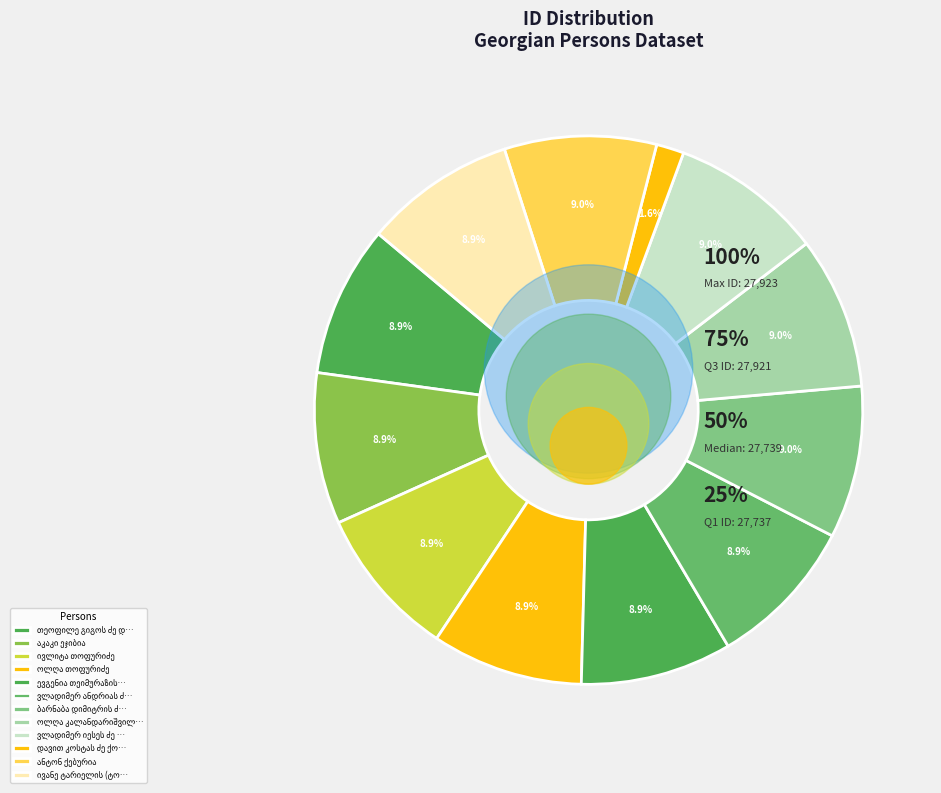

True or false: ივანე ტარიელის (ტოტის) ძე ზესაშვილი accounts for 9% of the total.

True